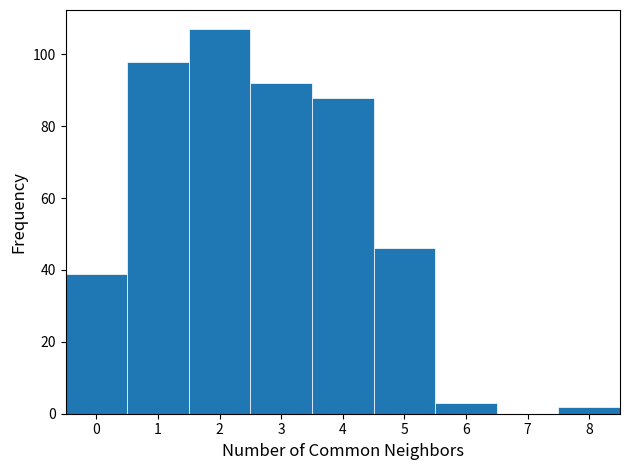

Reading left to right, transcribe this chart: for each bar, give the range it covers on the x-axis and its height. The values are not printed on the chart, so give them approximately, as read against the axis.

-0.5 to 0.5: 40
0.5 to 1.5: 98
1.5 to 2.5: 108
2.5 to 3.5: 92
3.5 to 4.5: 88
4.5 to 5.5: 46
5.5 to 6.5: 4
6.5 to 7.5: 0
7.5 to 8.5: 2